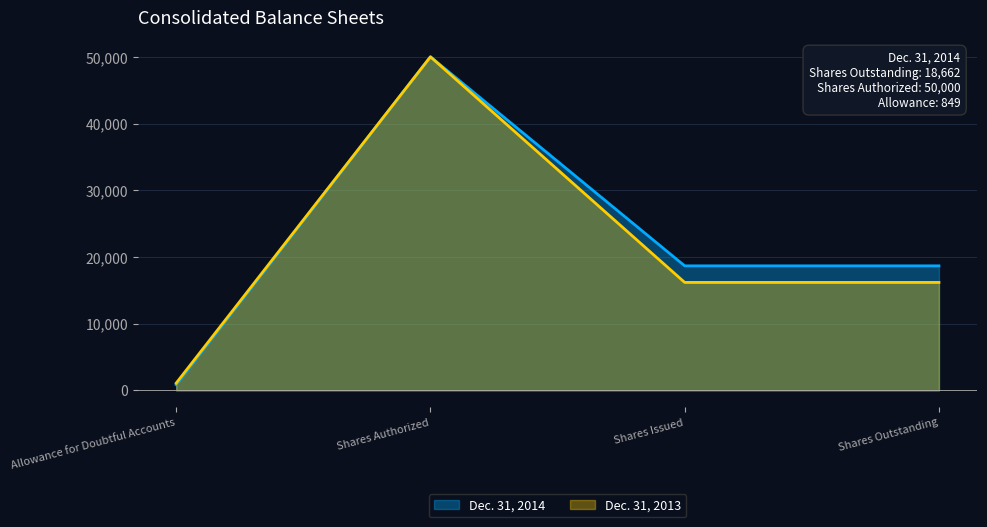

What is the label of the 2nd point from the right?

Shares Issued